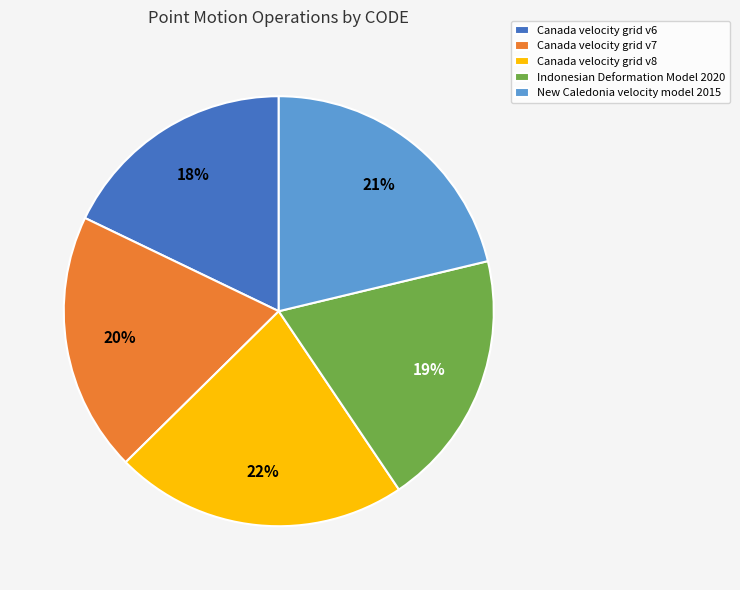

To the nearest percent, what percentage of the pie is Canada velocity grid v8?

22%